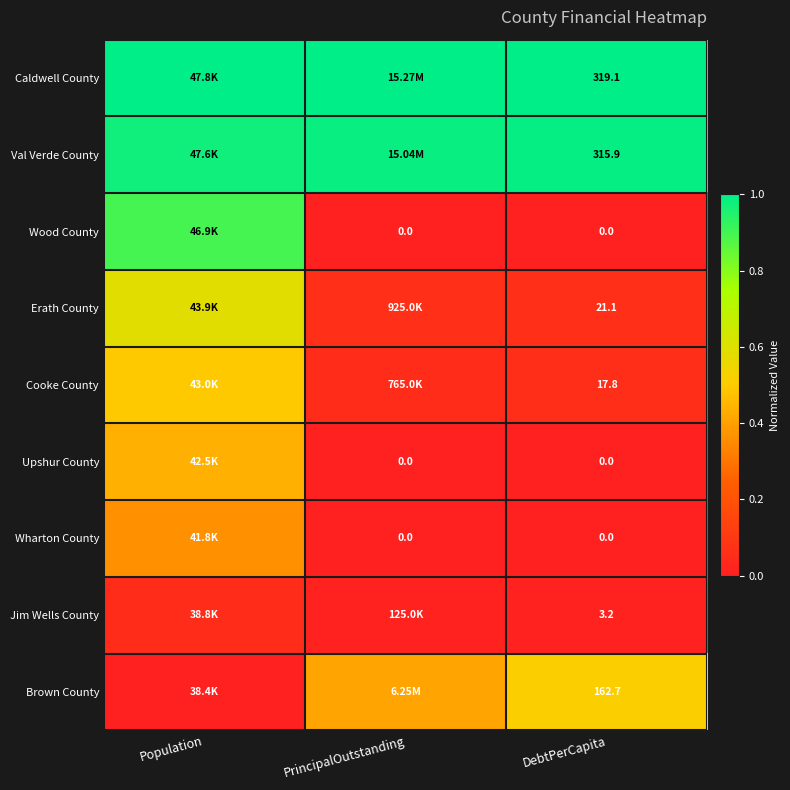

What is the maximum value shown in the chart?

1.0